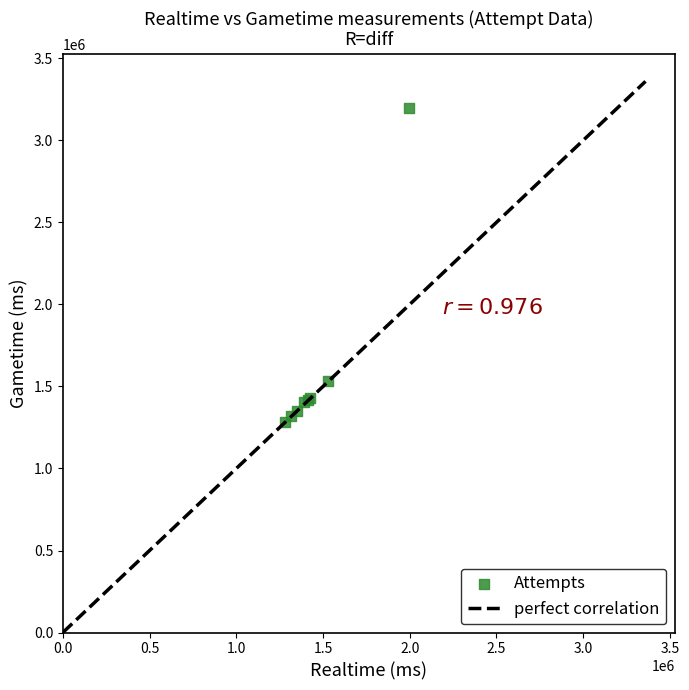

What Y value in the scatter plot is closest to 2241790?

1530989